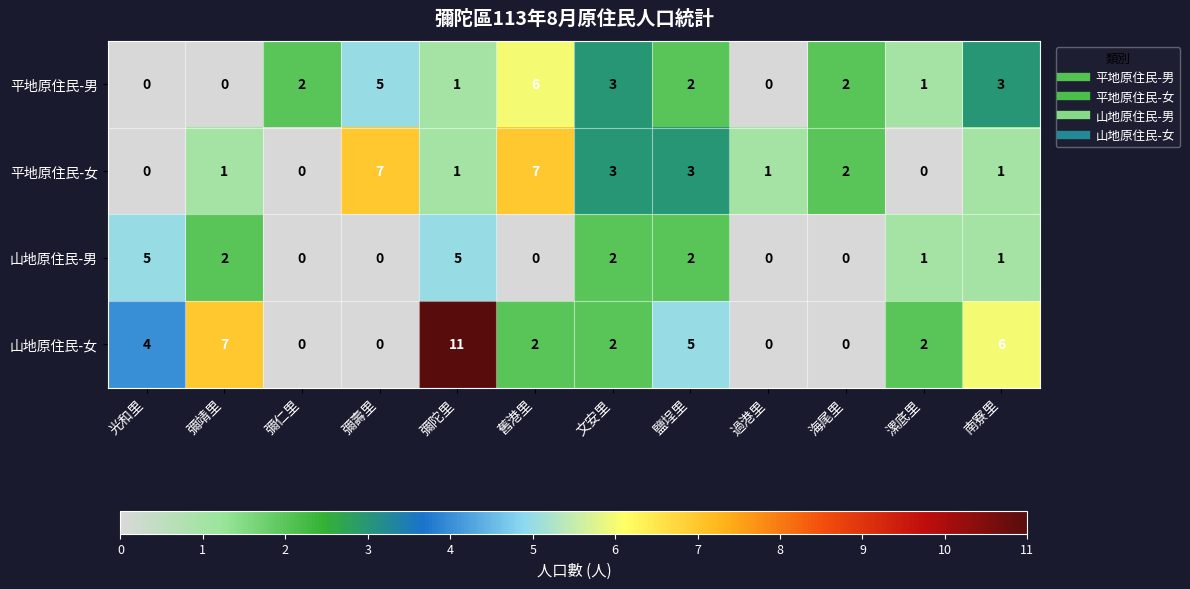

At which category does the chart reach its peak across all series?

彌陀里